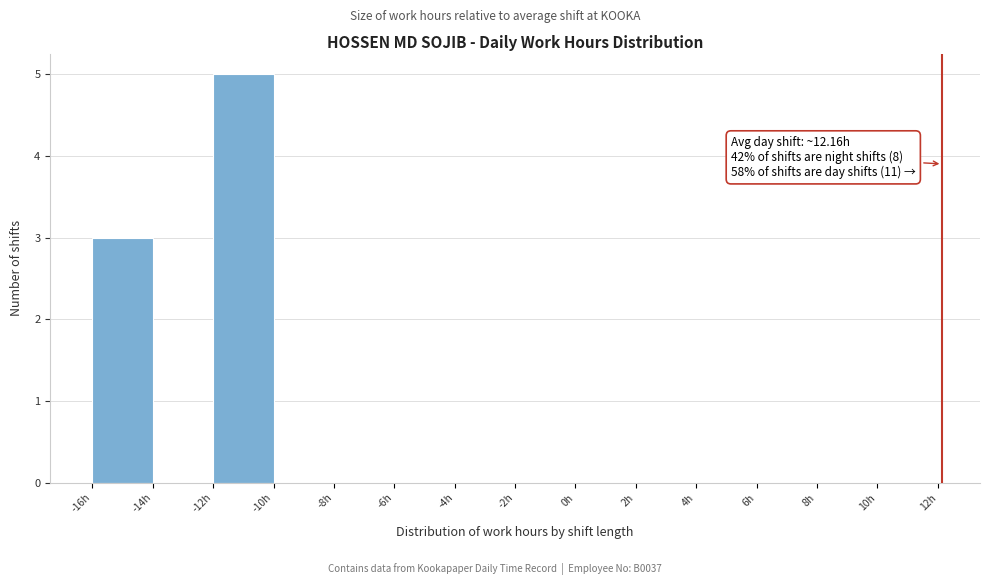

Over which range of the x-axis is the bar tallest?

-12 to -10